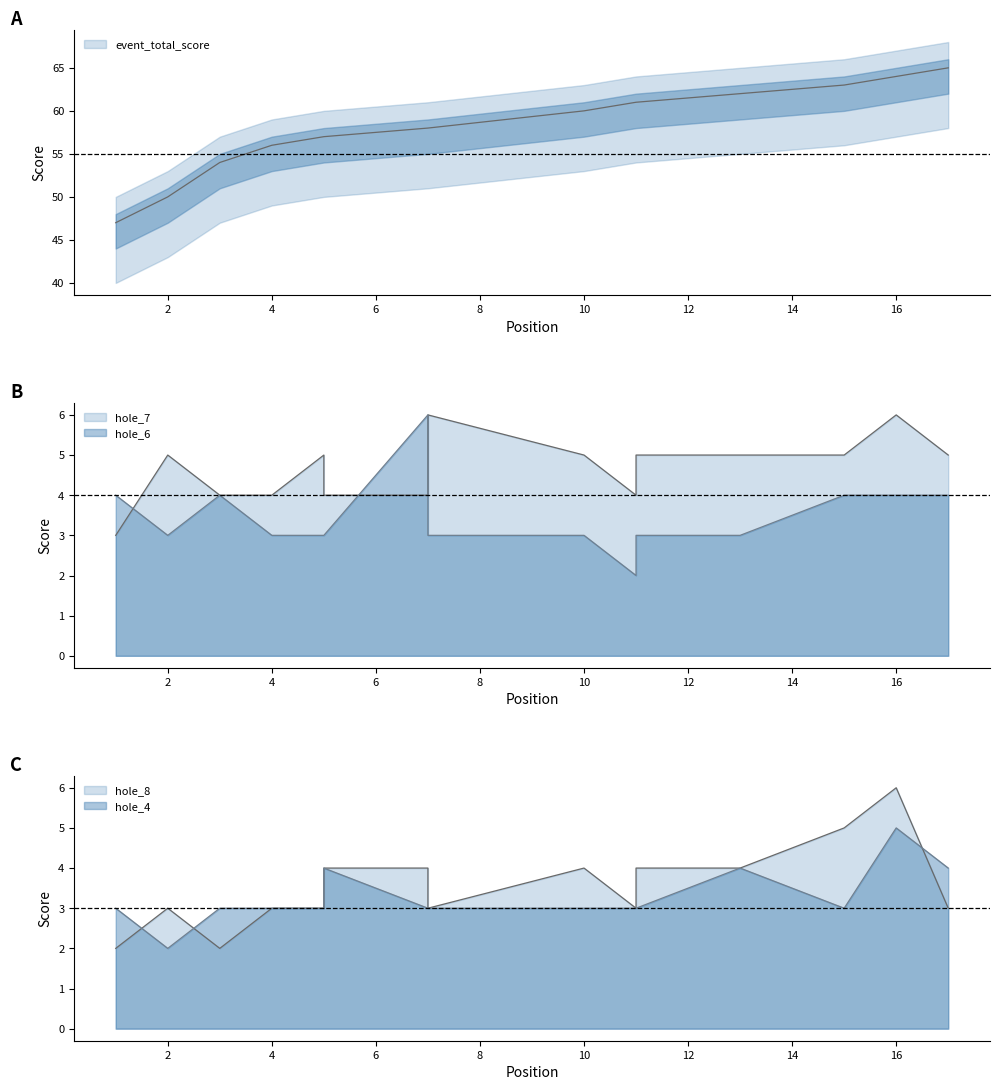

Which has a higher value, 5 or 10?

10